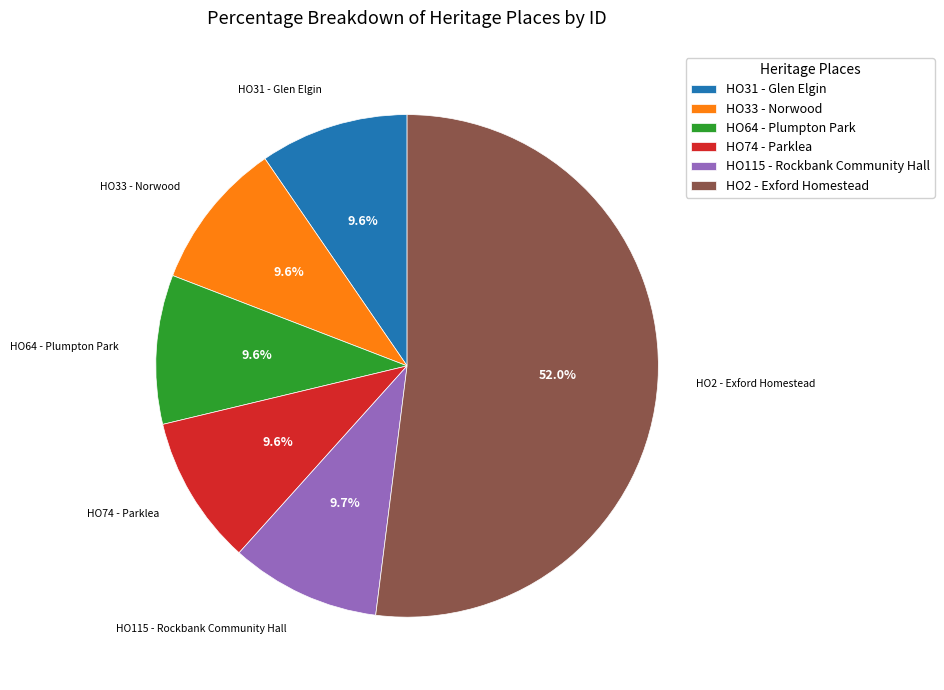

Which category has the biggest portion of the pie?

HO2 - Exford Homestead